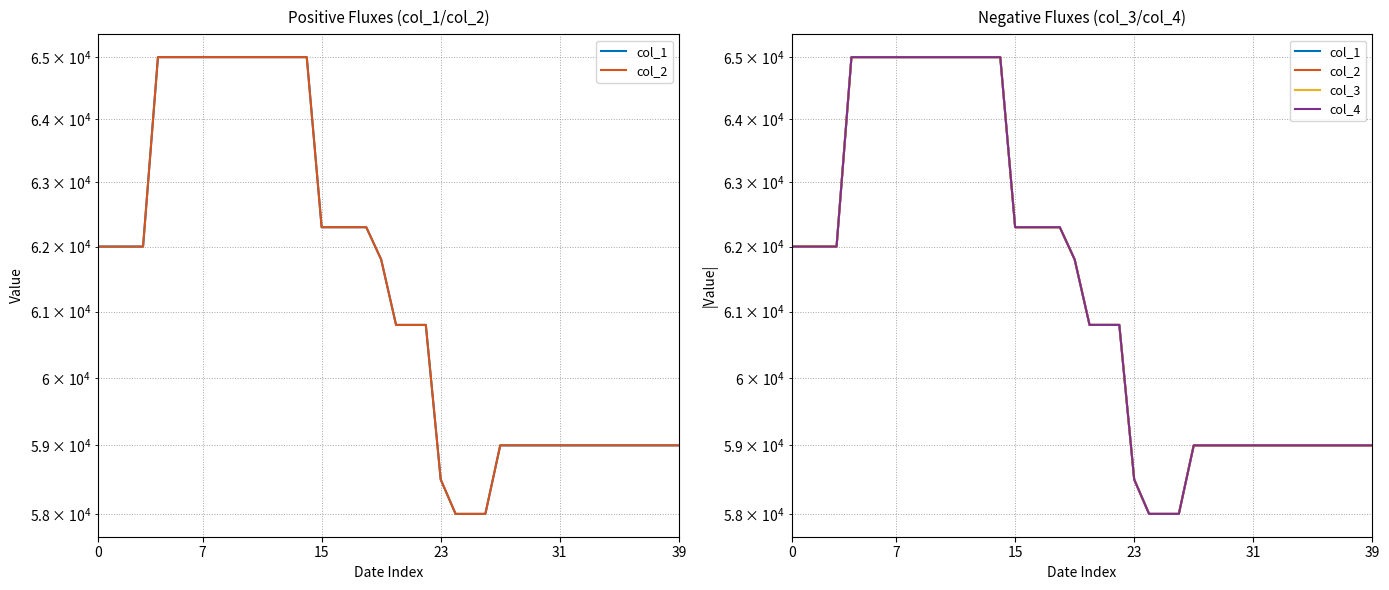

True or false: col_4 and col_1 intersect in this chart.

False